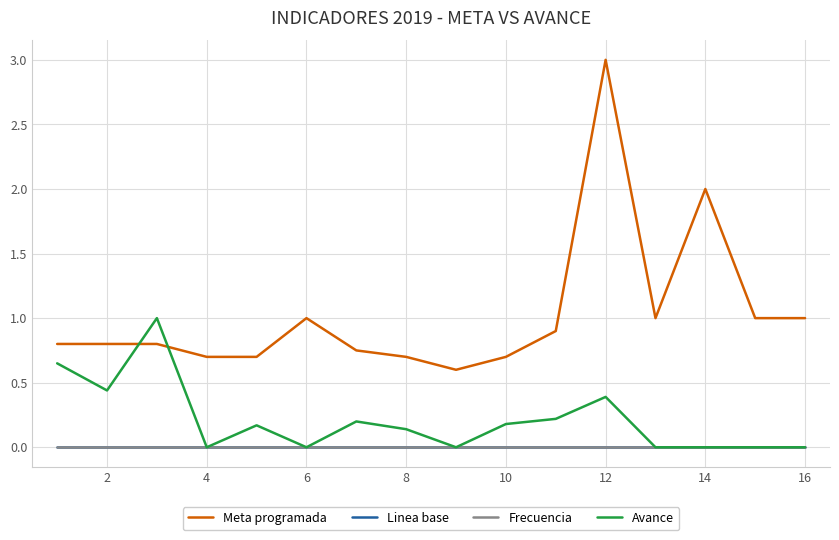

Does the chart display data point markers on the line(s)?

No